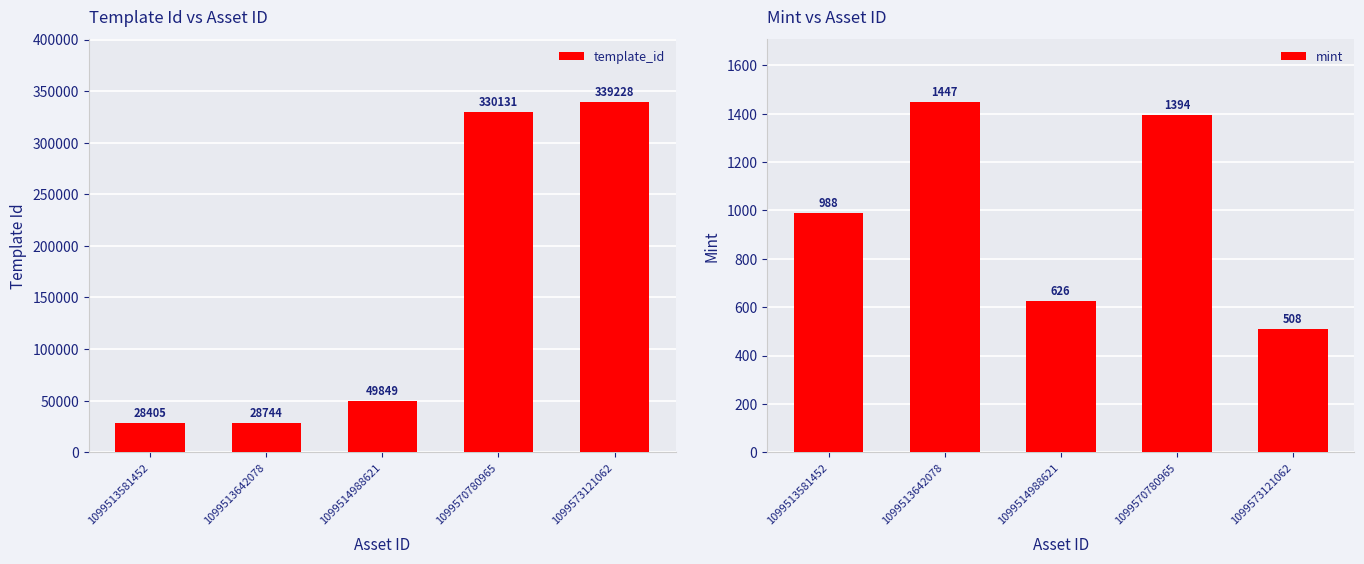

What is the total value across all series at 1099513581452?

29393